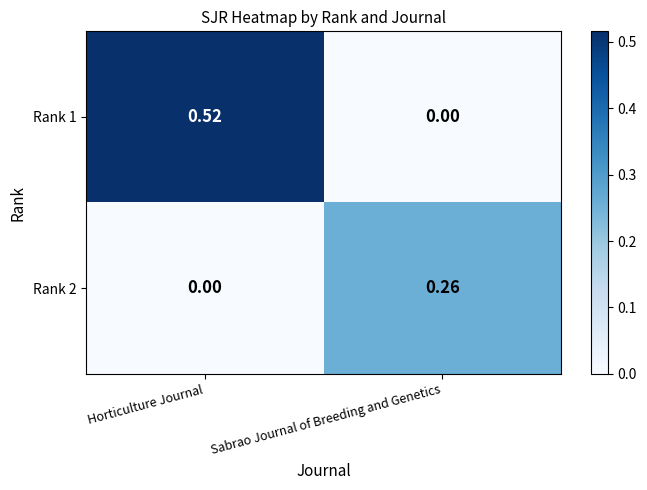

List the labels in order of Rank 1 value, largest first.

Horticulture Journal, Sabrao Journal of Breeding and Genetics